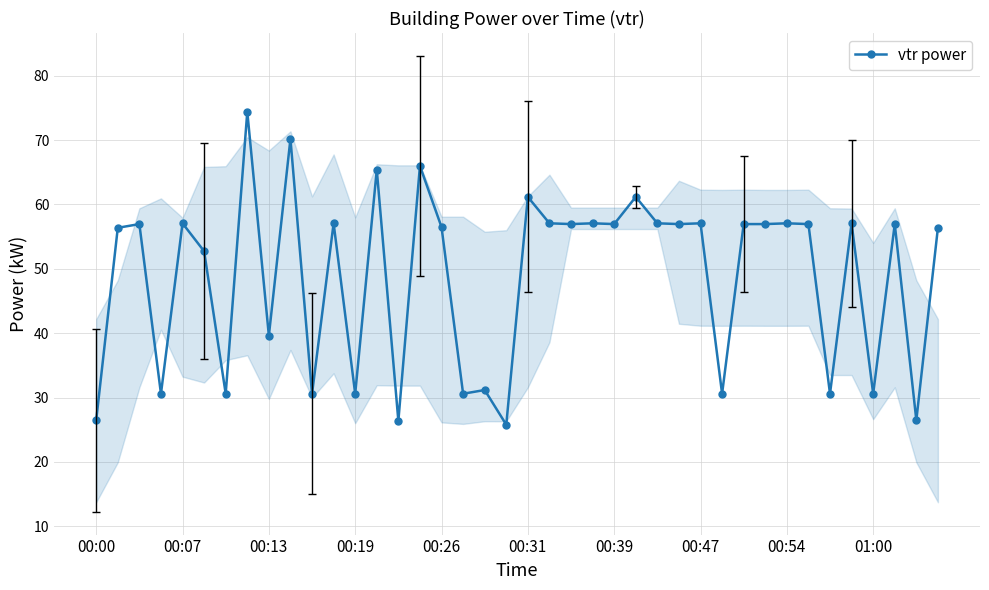

What is the minimum value shown in the chart?

25.8